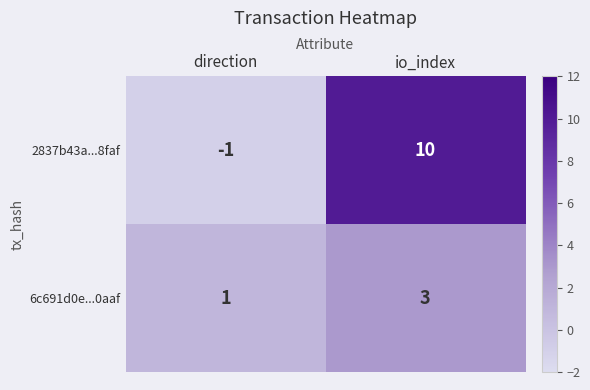

What is the maximum value shown in the chart?

10